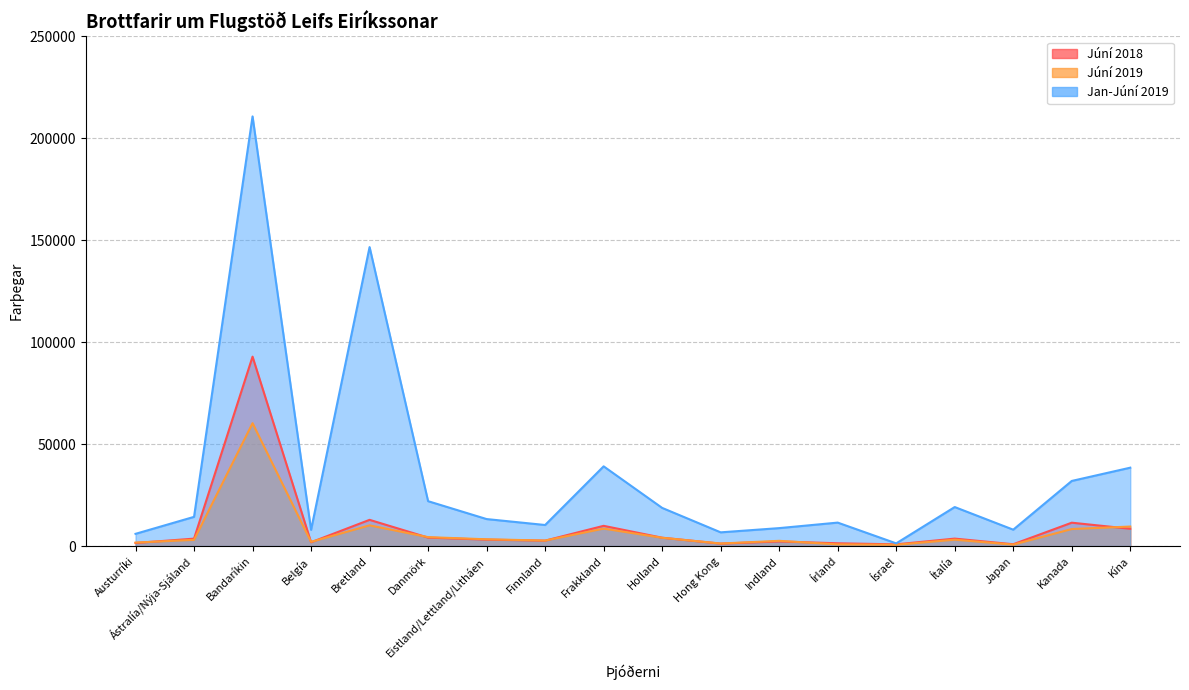

Is the value of Júní 2018 at Kanada greater than the value of Jan-Júní 2019 at Indland?

Yes